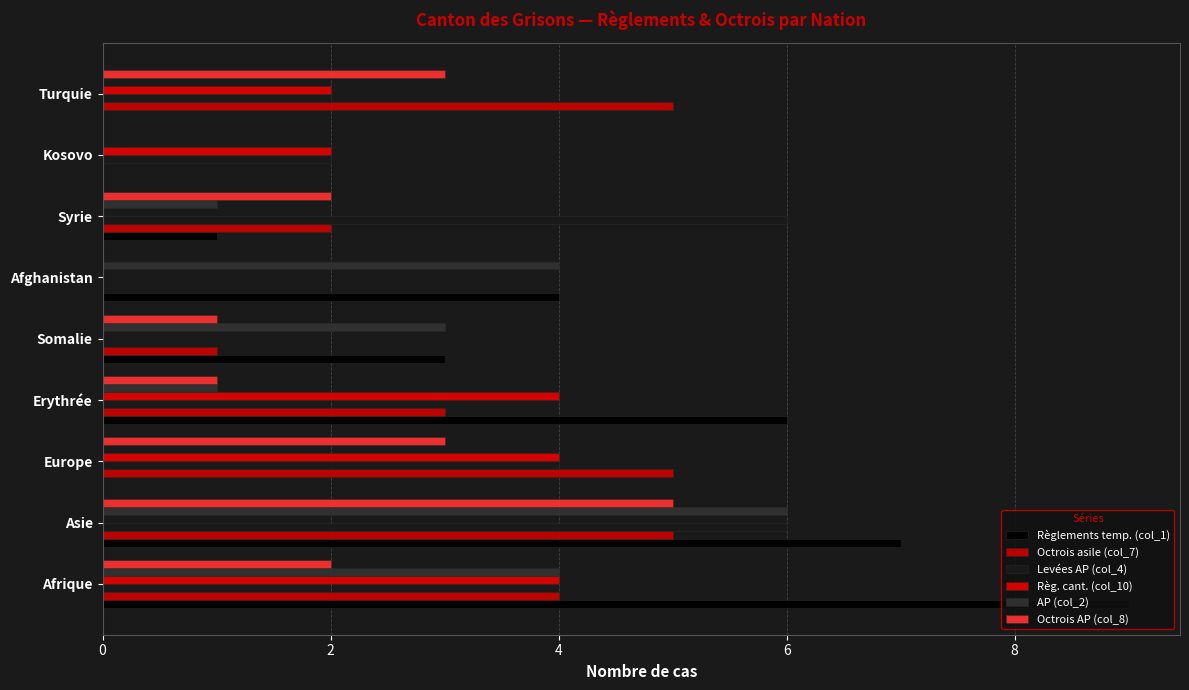

How many data points does each series have?

9